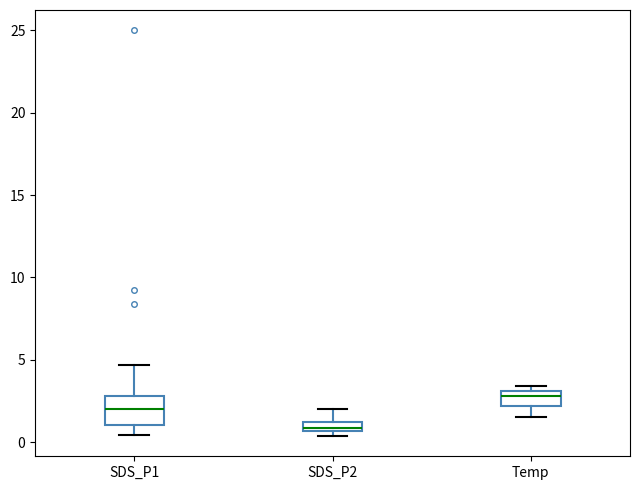

Which box has the highest median line?

Temp